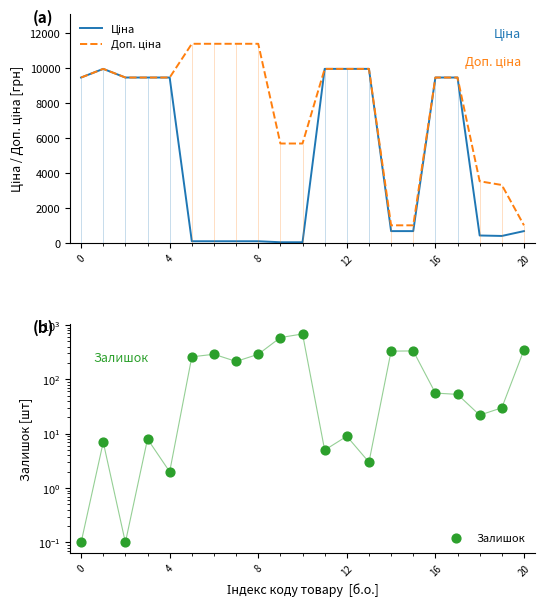

Which series contains the highest Y value?

Доп. ціна